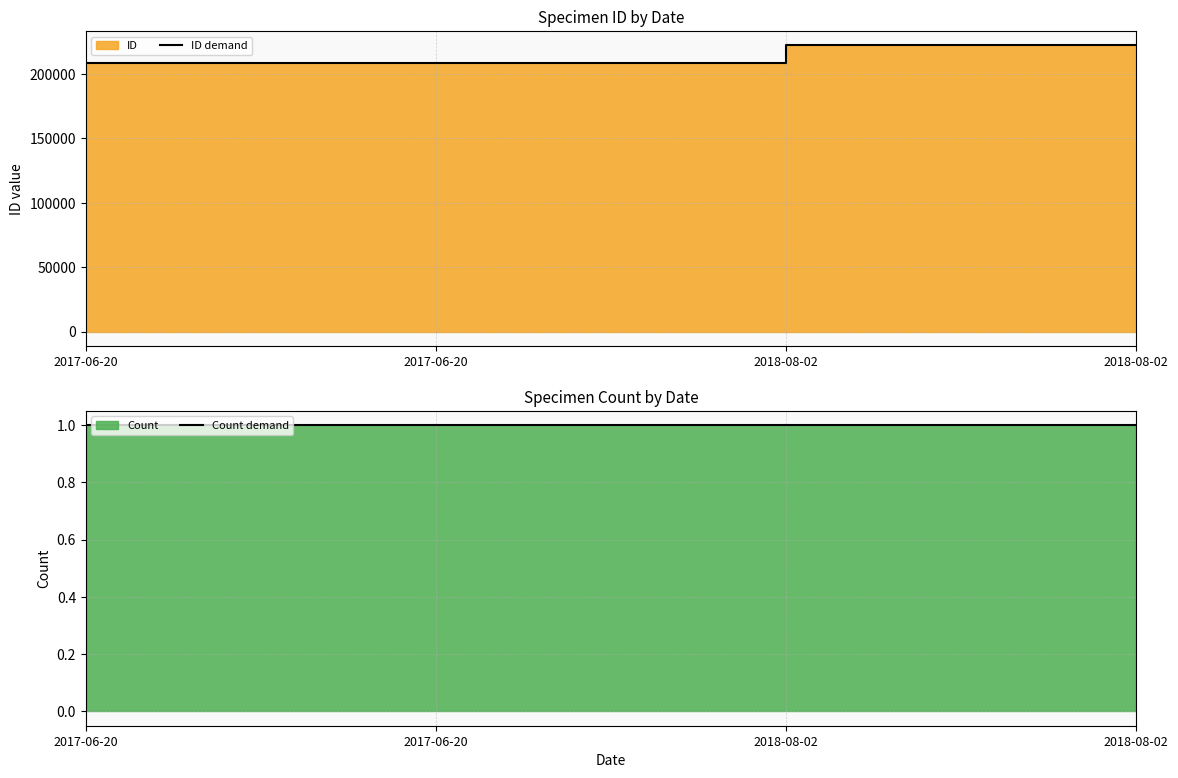

How many distinct data groups are displayed?

2